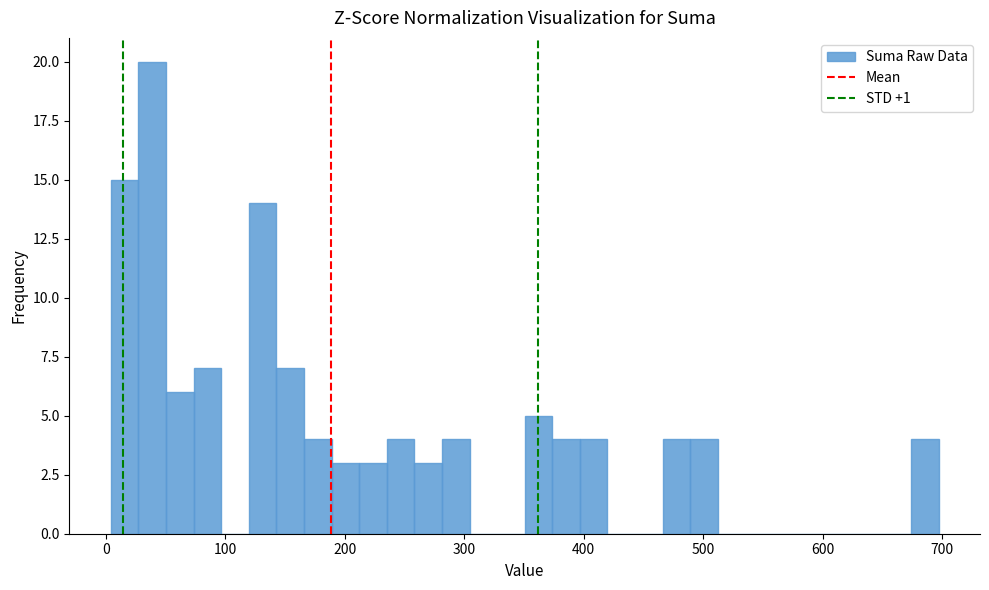

Around what value on the x-axis is the tallest bar? Give the approximate position of its centre, as read against the axis.

40